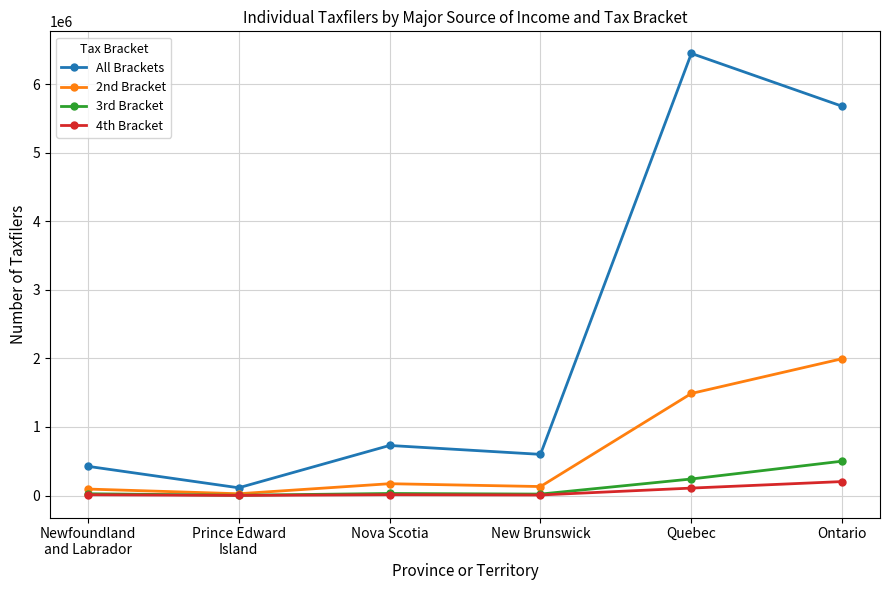

What is the difference between the second highest and second lowest values in the 4th Bracket series?

100600